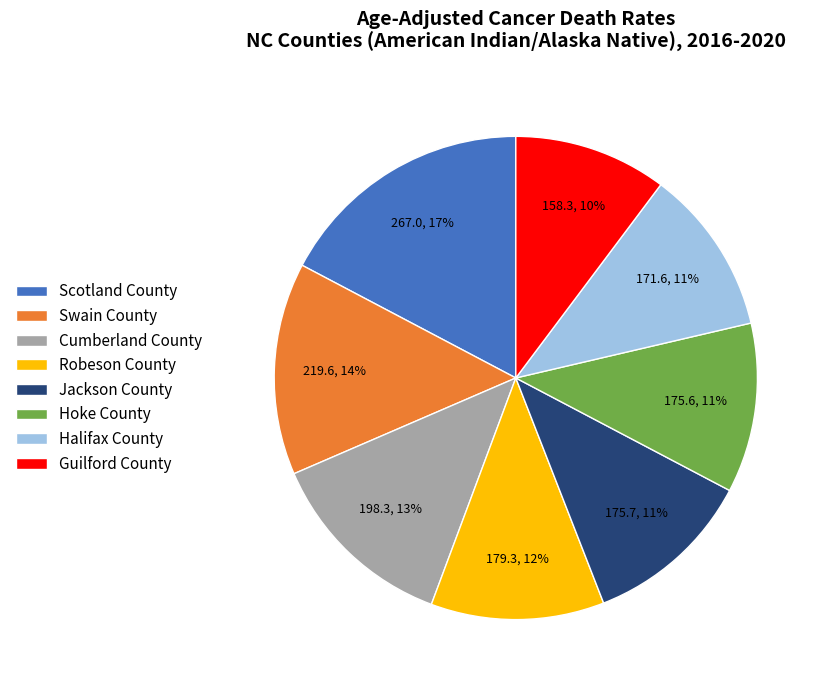

Do Cumberland County and Robeson County together represent more than half of the pie?

No